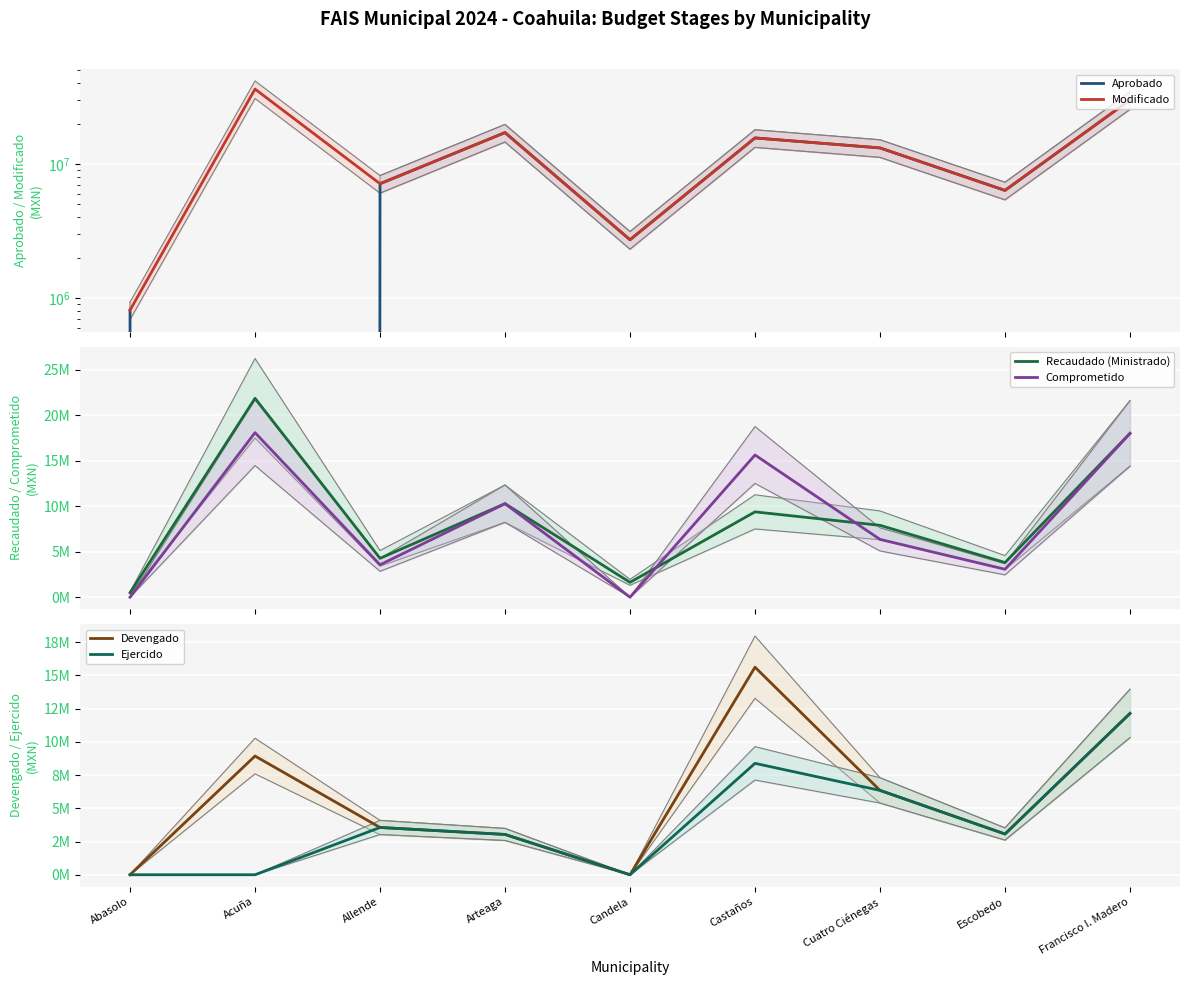

How many interior local peaks does the Ejercido series have?

2